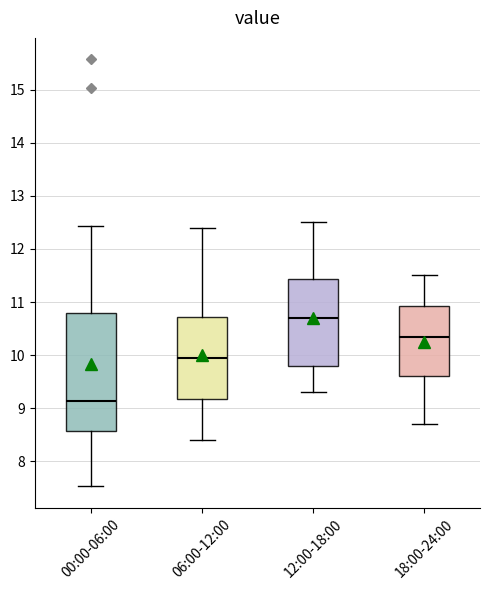

Comparing the boxes themselves (not the whiskers), which one is the tallest?

00:00-06:00